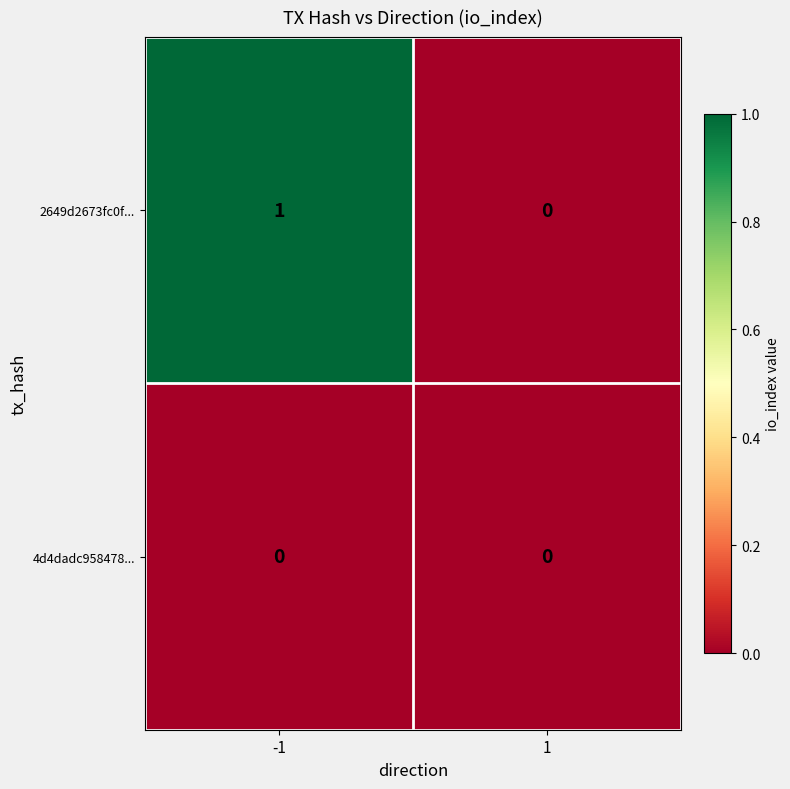

List the series in order of their overall mean, highest first.

2649d2673fc0f..., 4d4dadc958478...